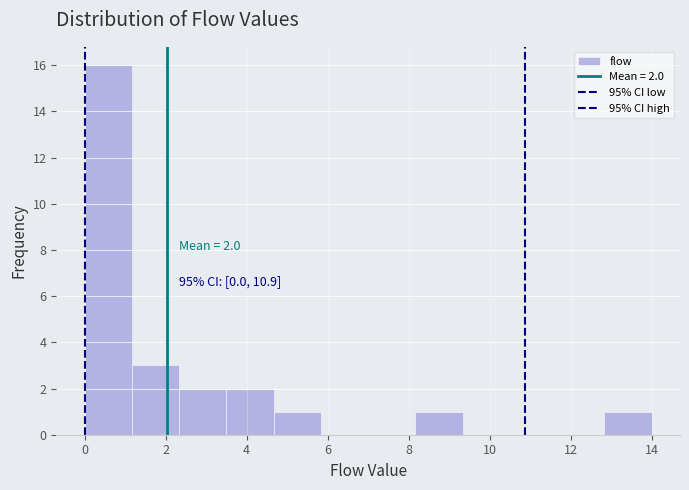

Over which range of the x-axis is the bar tallest?

0.0 to 1.2